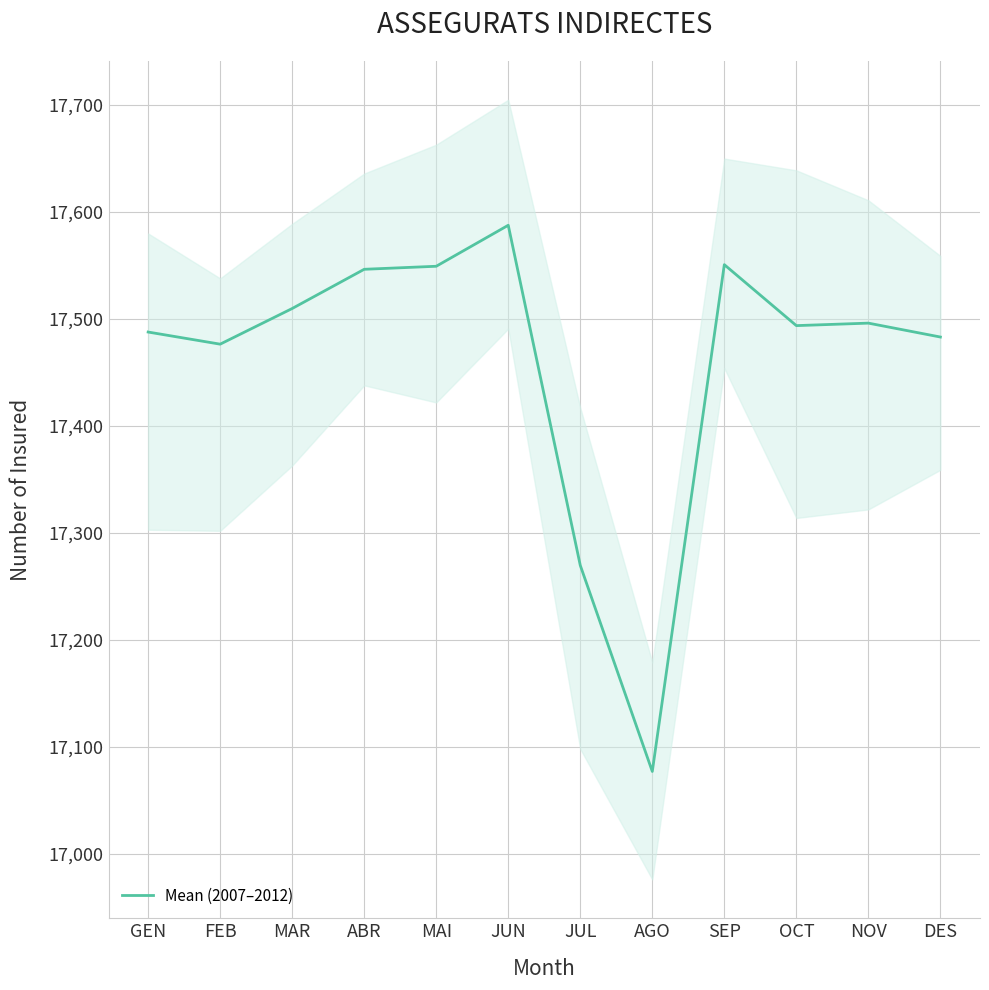

What is the label of the 4th point from the right?

SEP